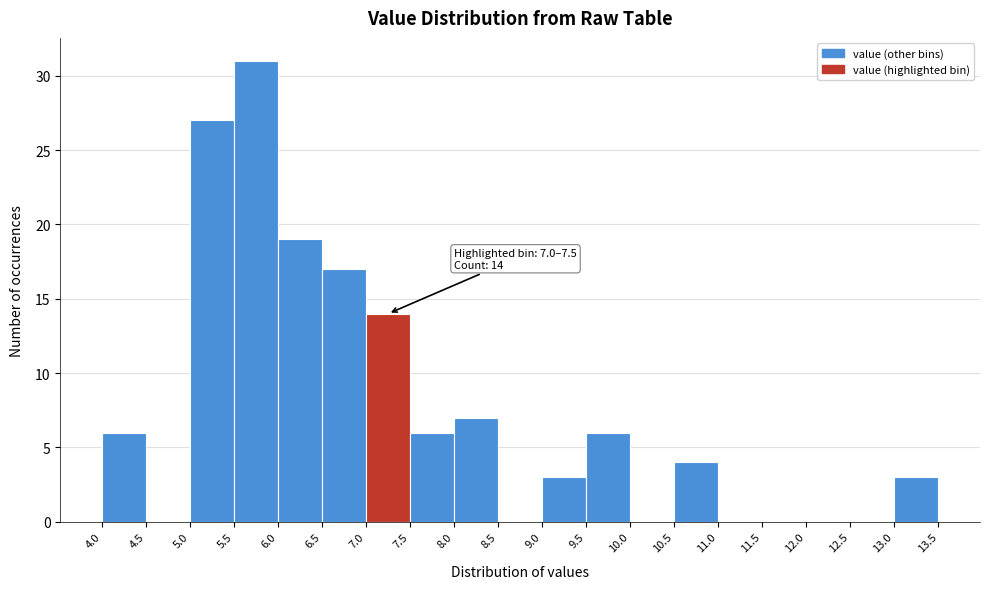

Which range on the x-axis has the tallest bar?

5.5 to 6.0